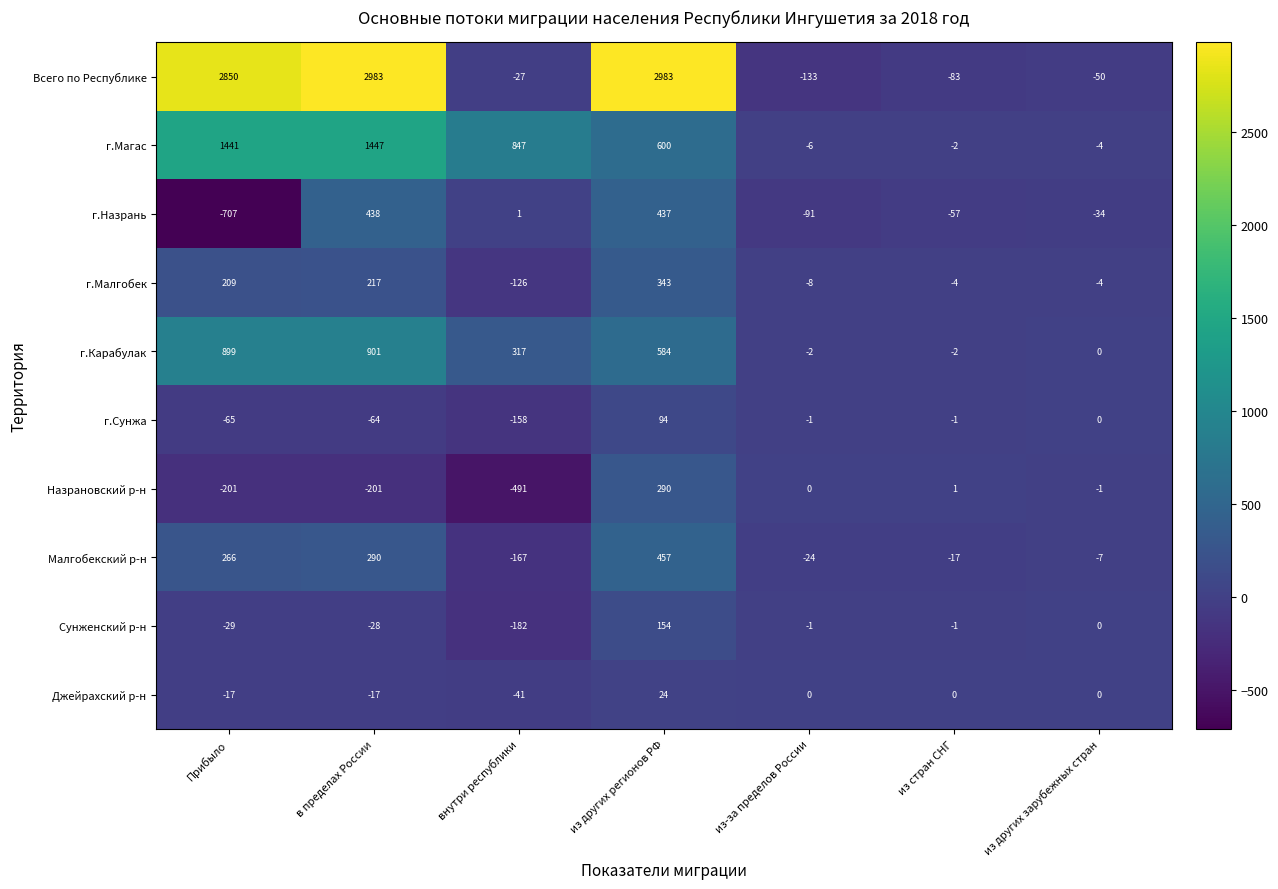

True or false: г.Карабулак has a value of 901 at в пределах России.

True